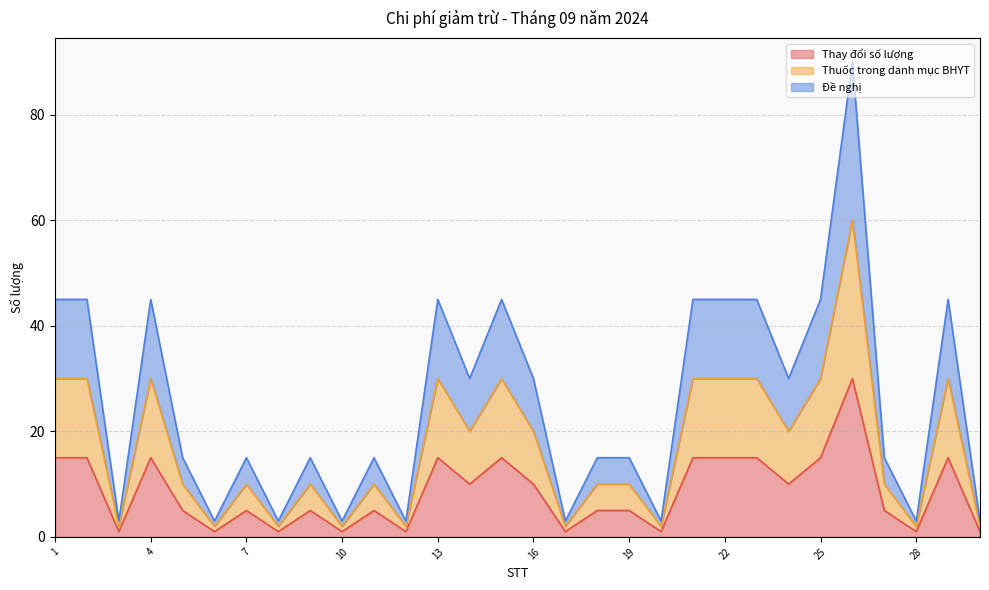

How many Thay đổi số lượng values are between 1 and 15?

29